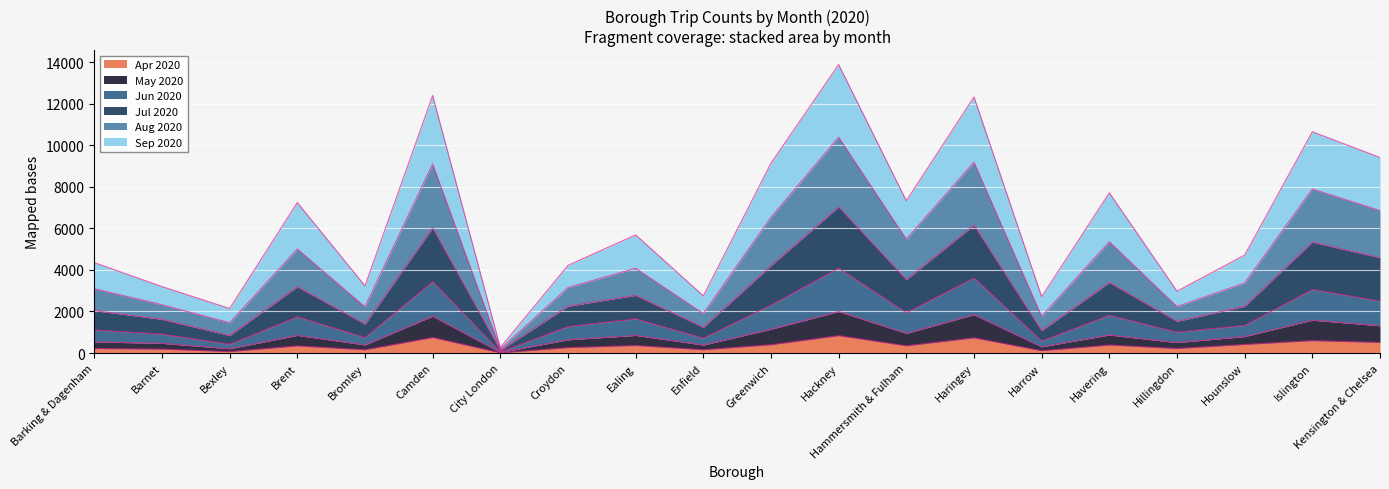

What is the total value across all series at Havering?

7708